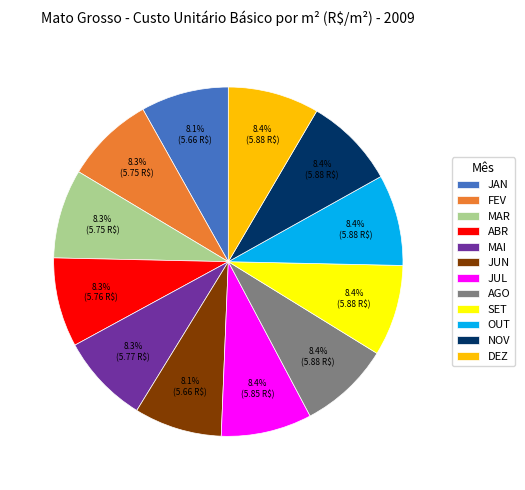

Approximately how many times larger is the value at SET compared to DEZ?

1.0